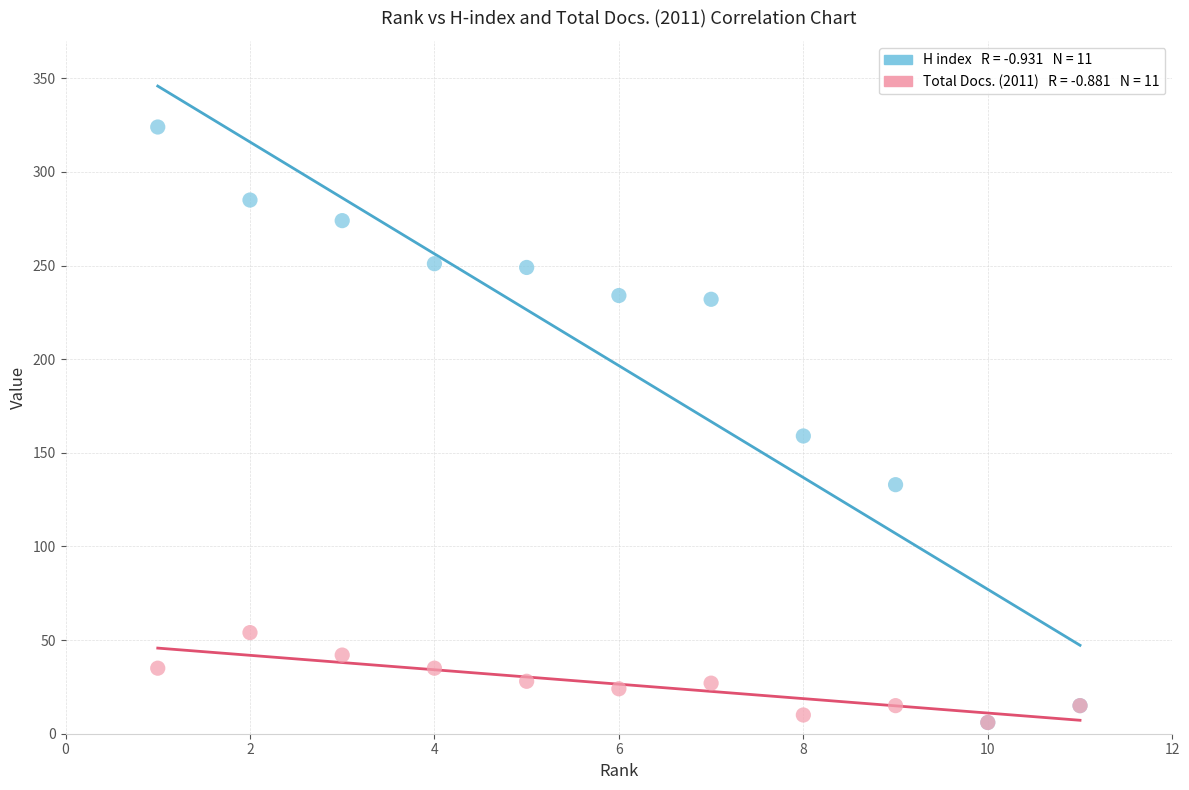

Across all series, what Y value is closest to 165?

159